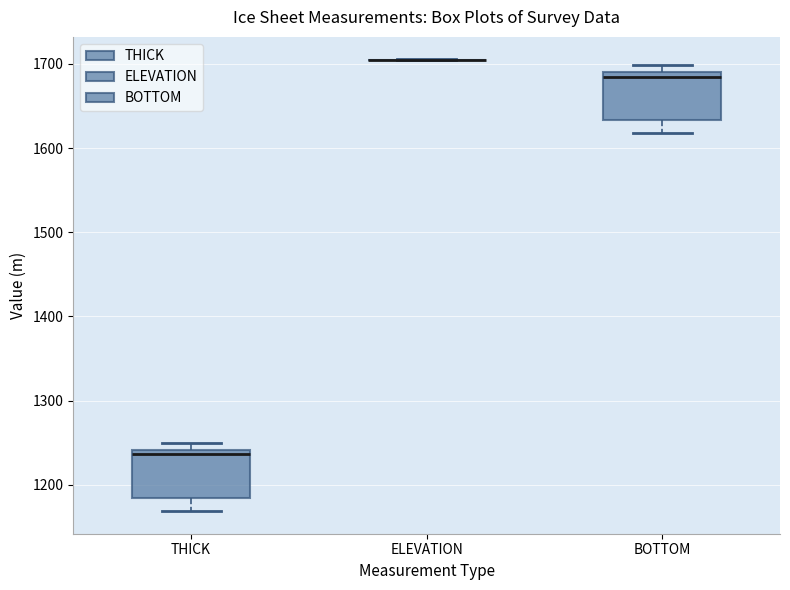

Reading left to right, transcribe this box plot: for each box, give where its median line is, the range the box spans, and where its two whiskers end, as read against the y-axis. The values are not printed on the chart, so give them approximately, as read against the axis.

THICK: median 1240 (just below the box's upper edge), box 1180 to 1240, whiskers 1170 to 1250
ELEVATION: box collapsed to a line at 1700, whiskers 1700 to 1710
BOTTOM: median 1680, box 1630 to 1690, whiskers 1620 to 1700